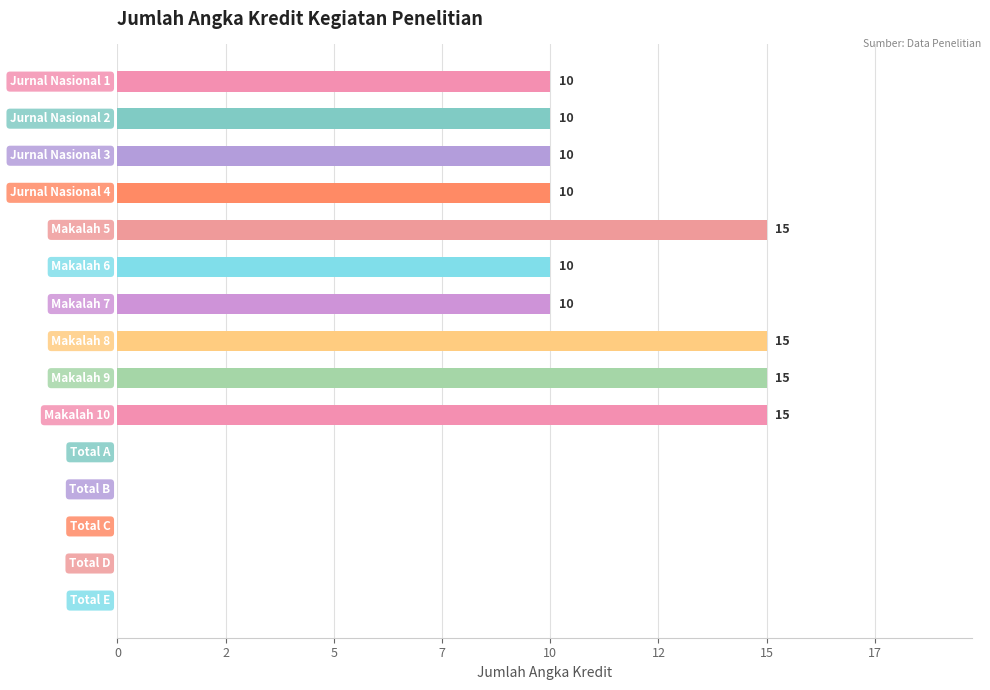

Are the bars horizontal?

Yes